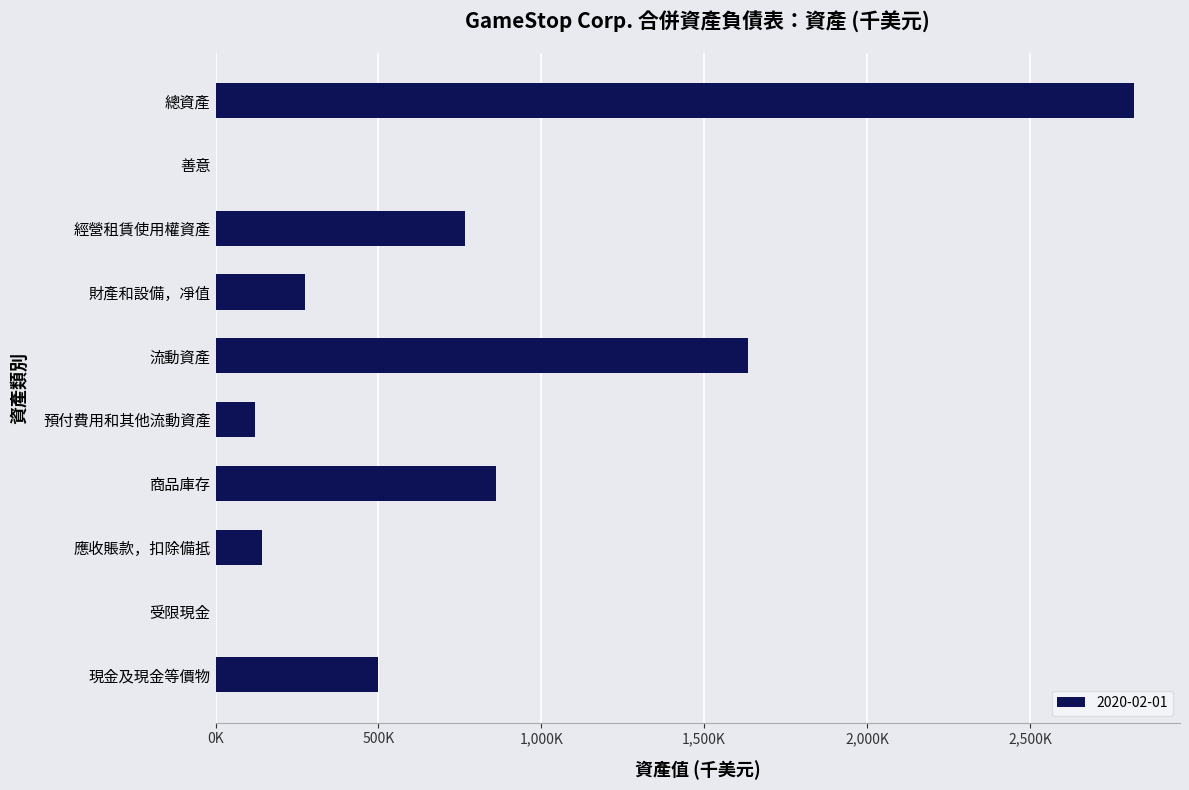

What is the greatest value displayed?

2819700